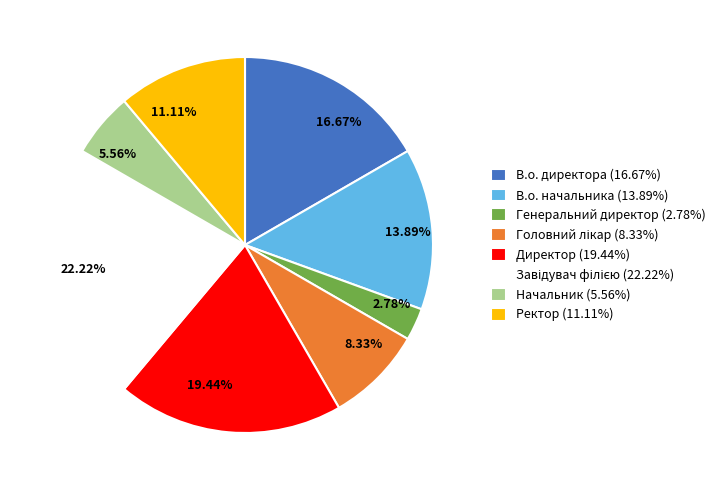

Count the number of slices in the pie.

8